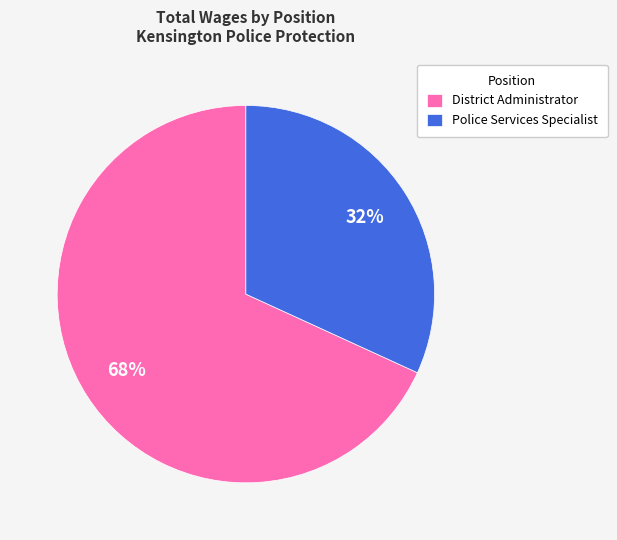

Rank the categories by value from highest to lowest.

District Administrator, Police Services Specialist